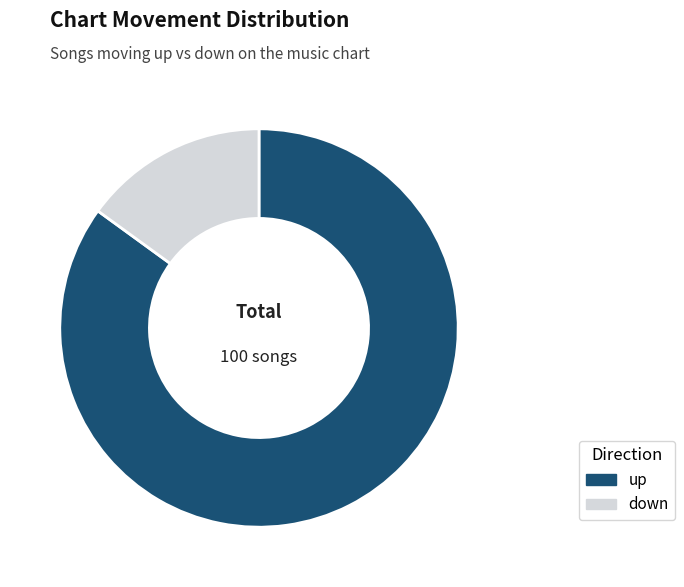

Which has a higher value, up or down?

up